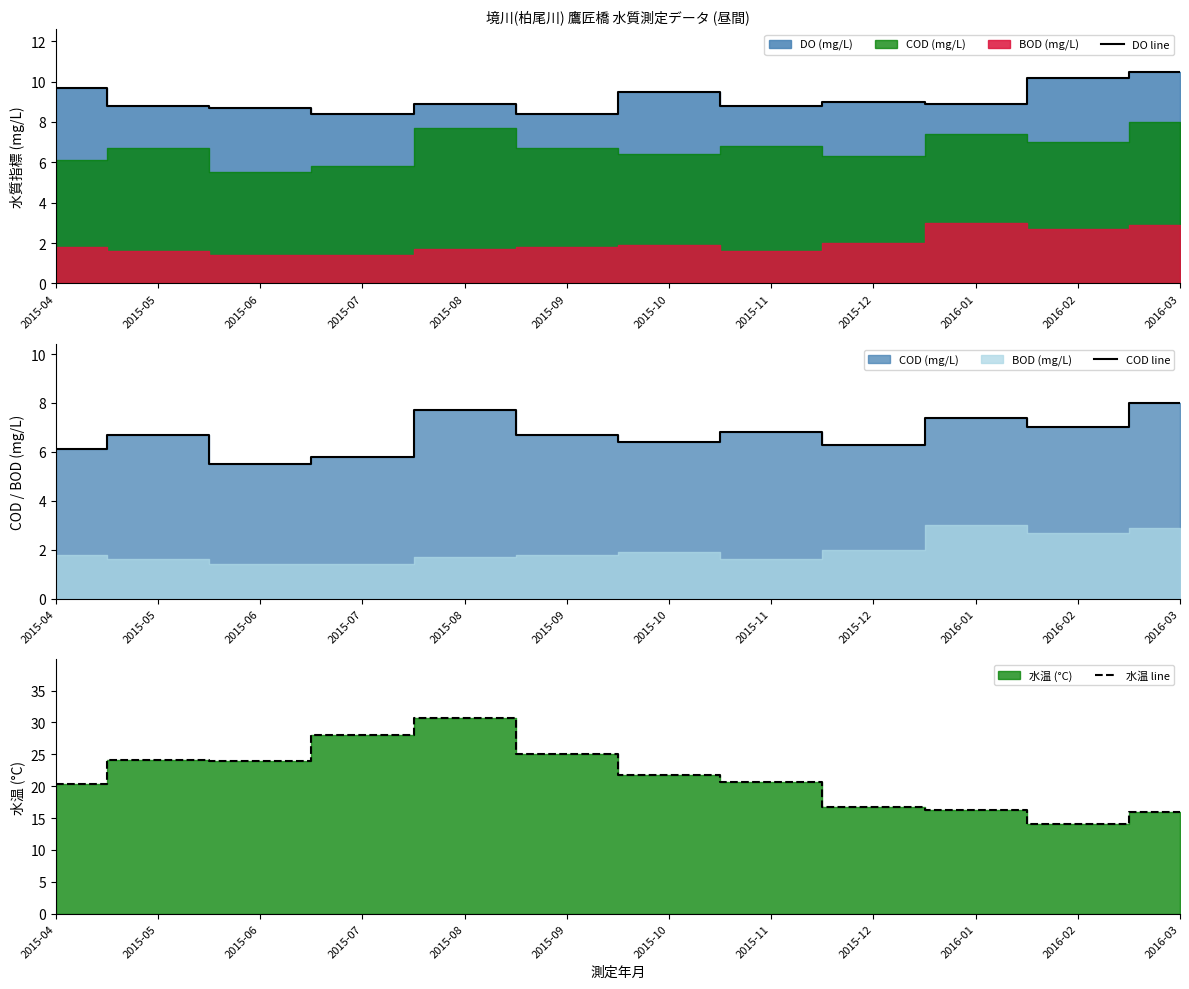

At which label does COD line reach its minimum?

2015-06